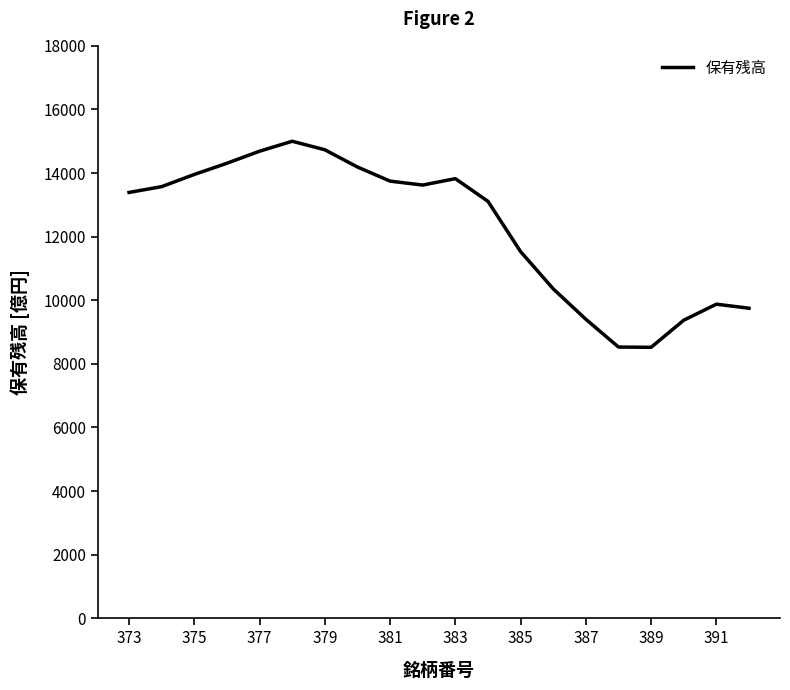

What is the greatest value displayed?

15000